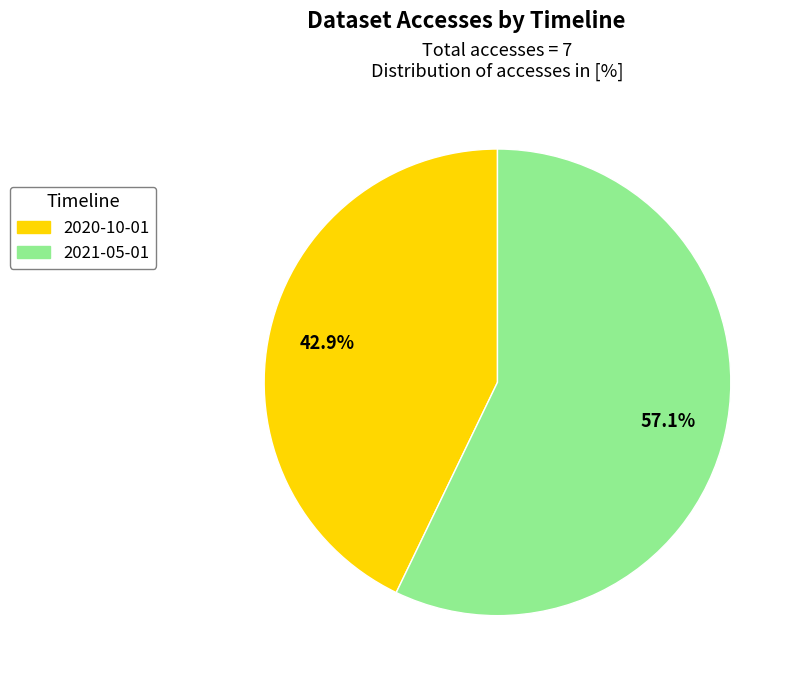

What is the largest slice in the pie chart?

2021-05-01